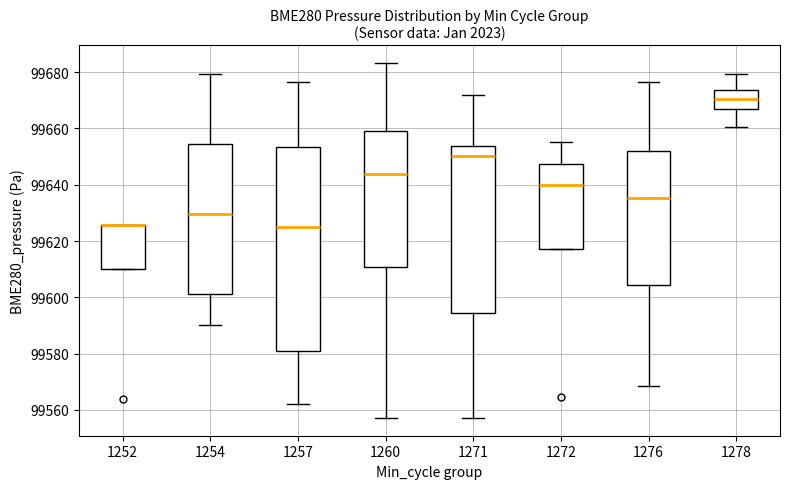

Where is the upper edge of the box at x = 1252 on the y-axis? The values are not printed on the chart, so give them approximately, as read against the axis.

99626